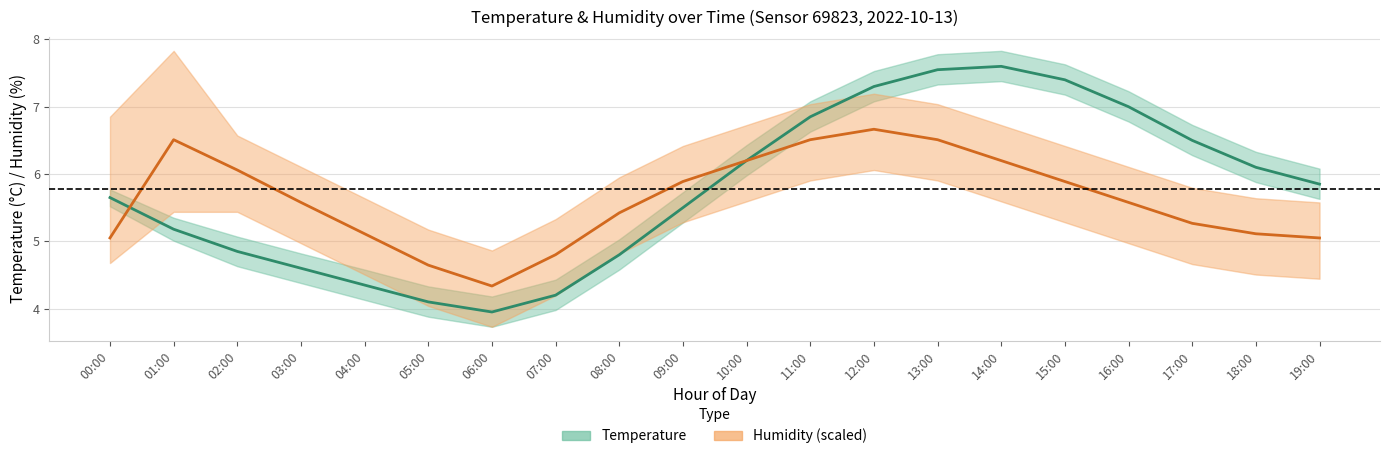

Which series has the widest spread of values?

Temperature (center)